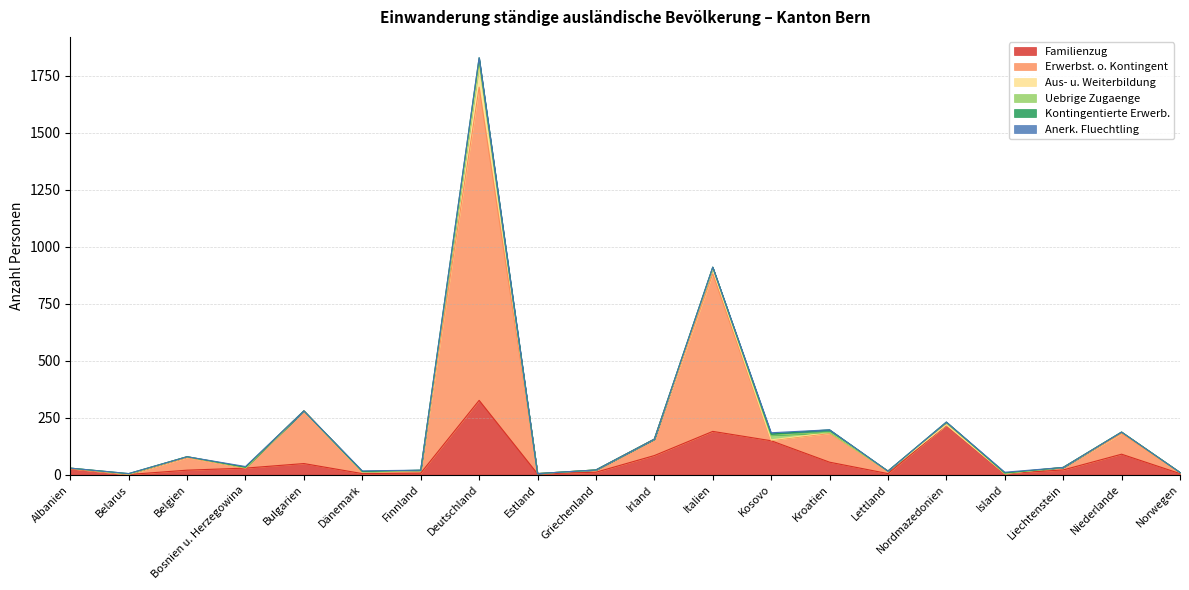

True or false: Familienzug has more than 1 interior local peaks.

True